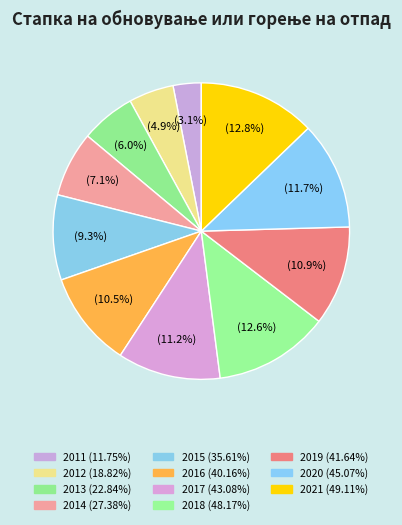

Which slice is the smallest?

2011